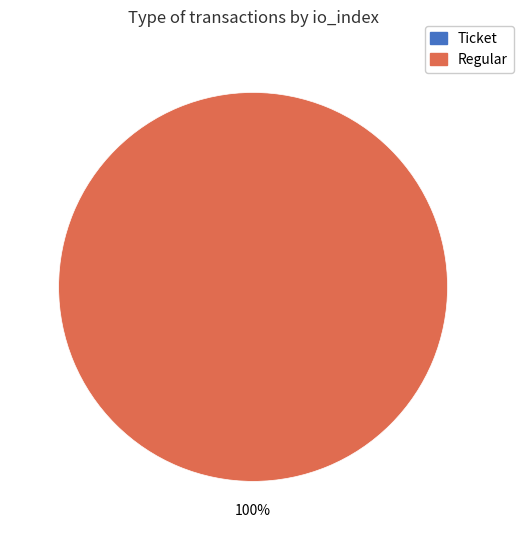

Count the number of slices in the pie.

2